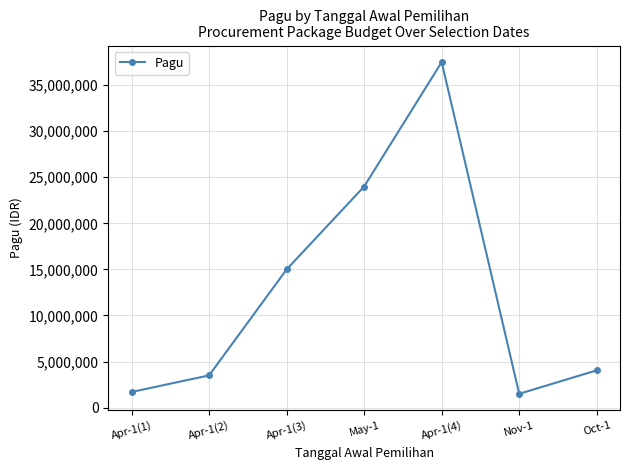

Where is the first local minimum?

Nov-1